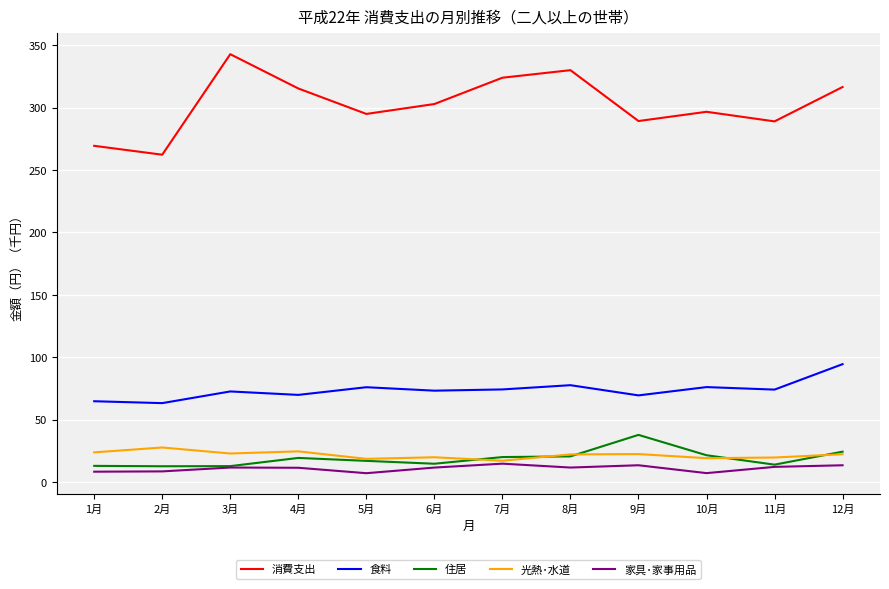

True or false: 光熱･水道 and 消費支出 cross at least once.

False